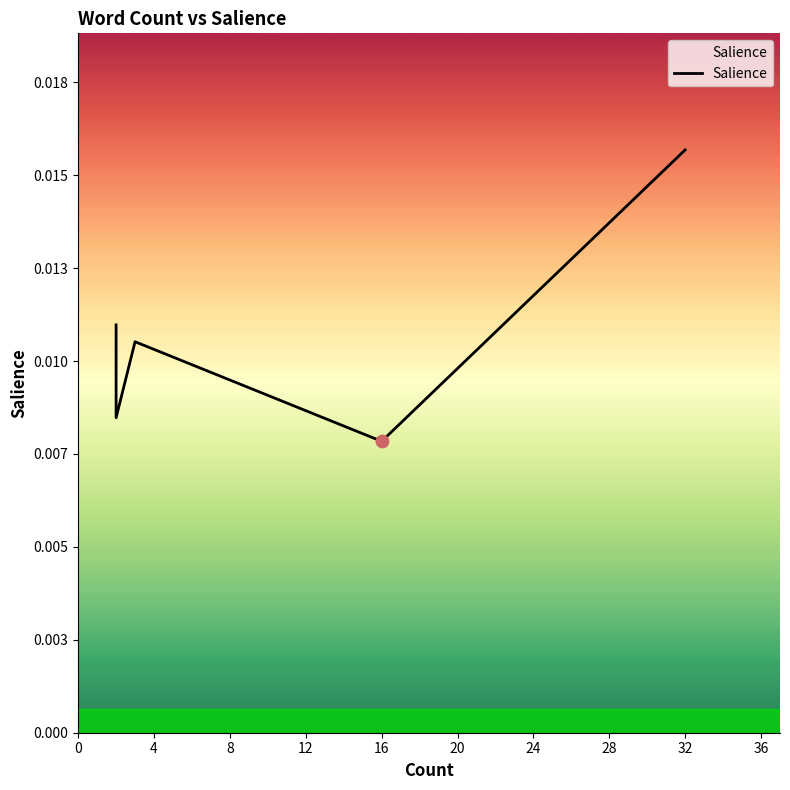

Between 40 and 32, which is larger?

32